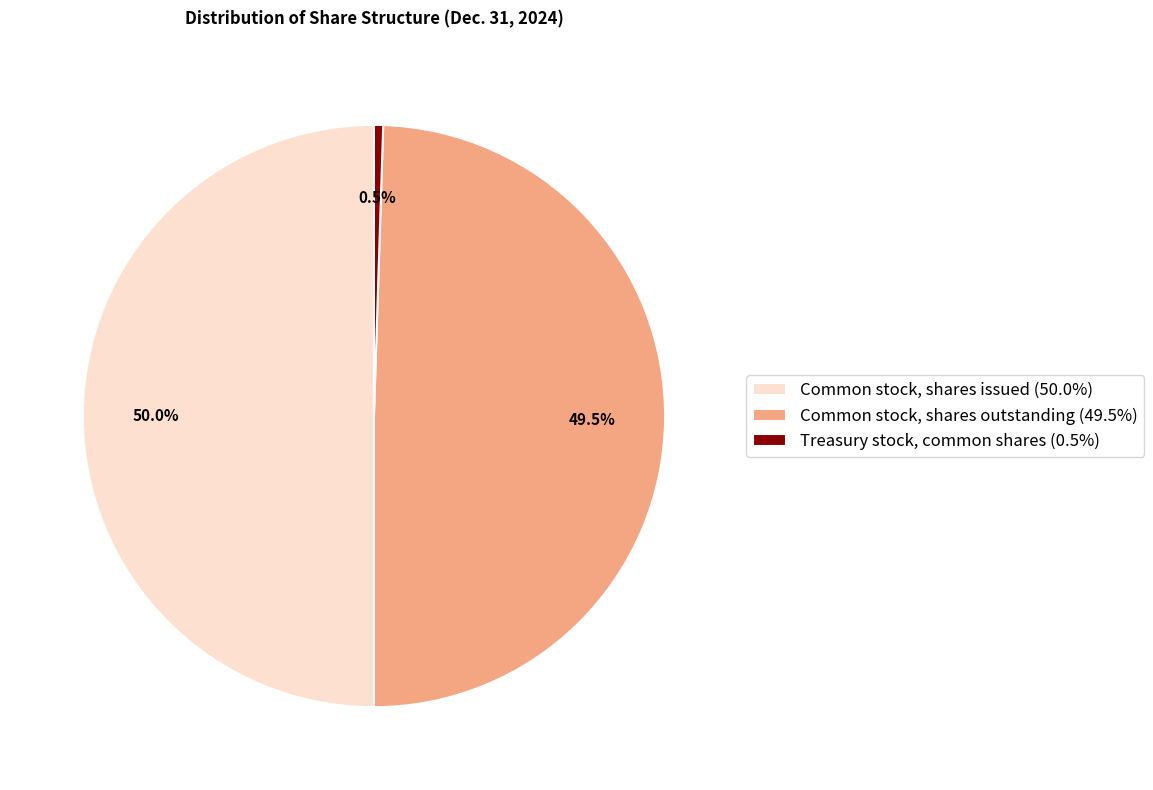

How much of the chart is everything except Common stock, shares issued?

50.0%